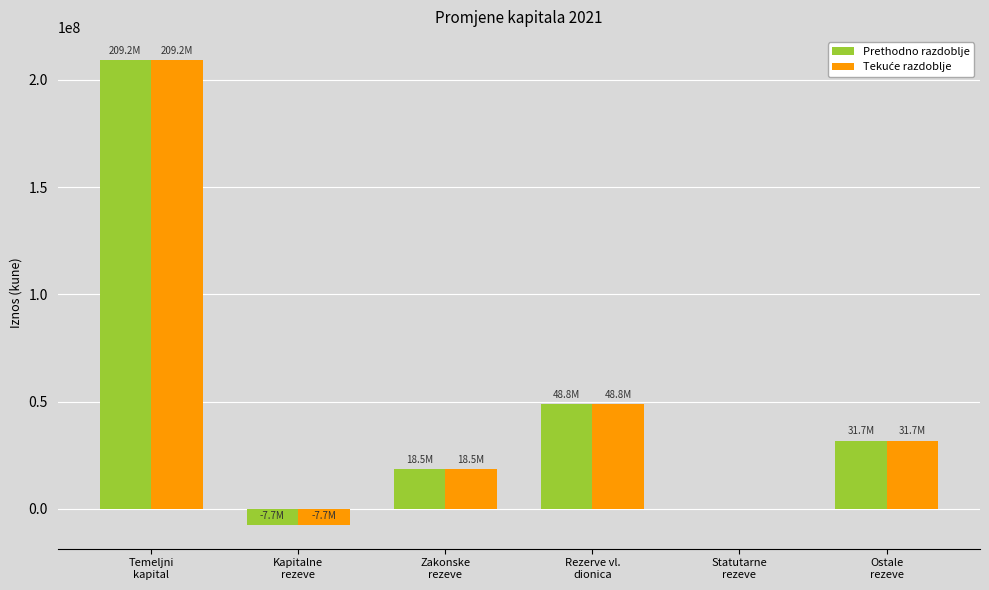

What is the sum of all Prethodno razdoblje values?

300660702